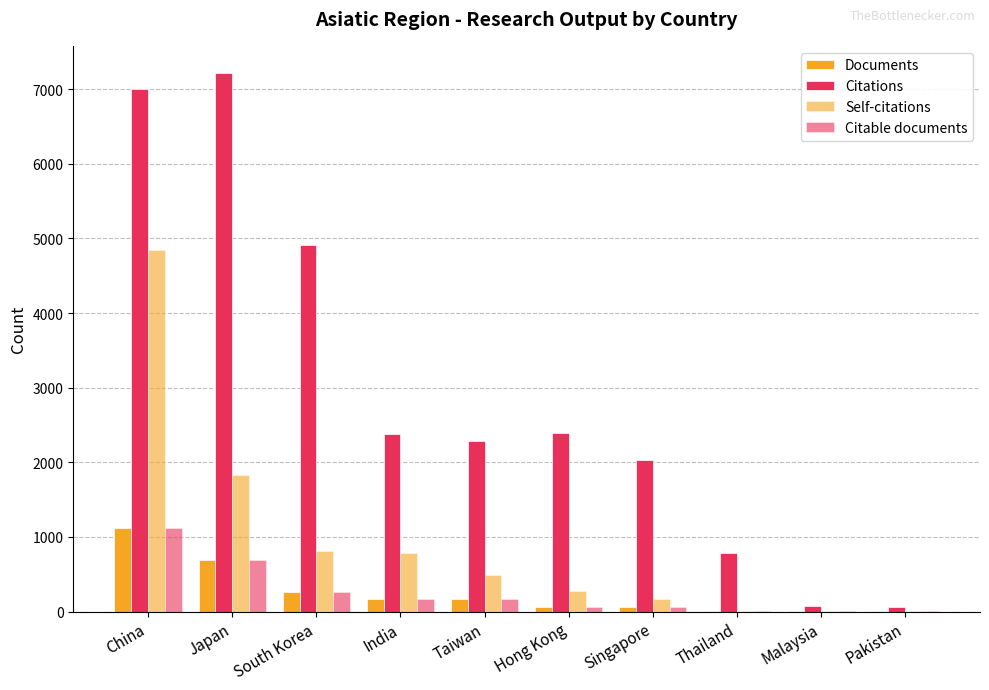

Are the bars horizontal?

No